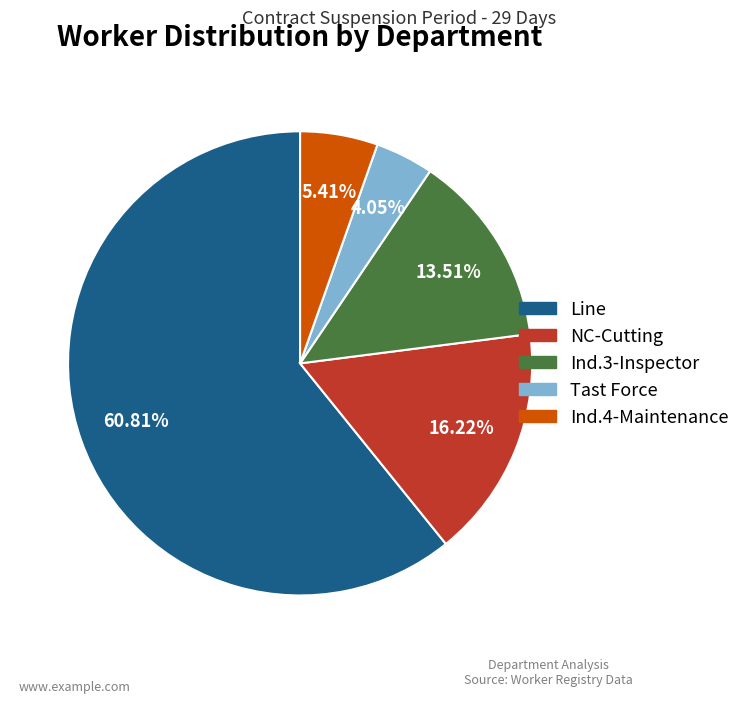

How much of the chart is everything except Ind.3-Inspector?

86.5%